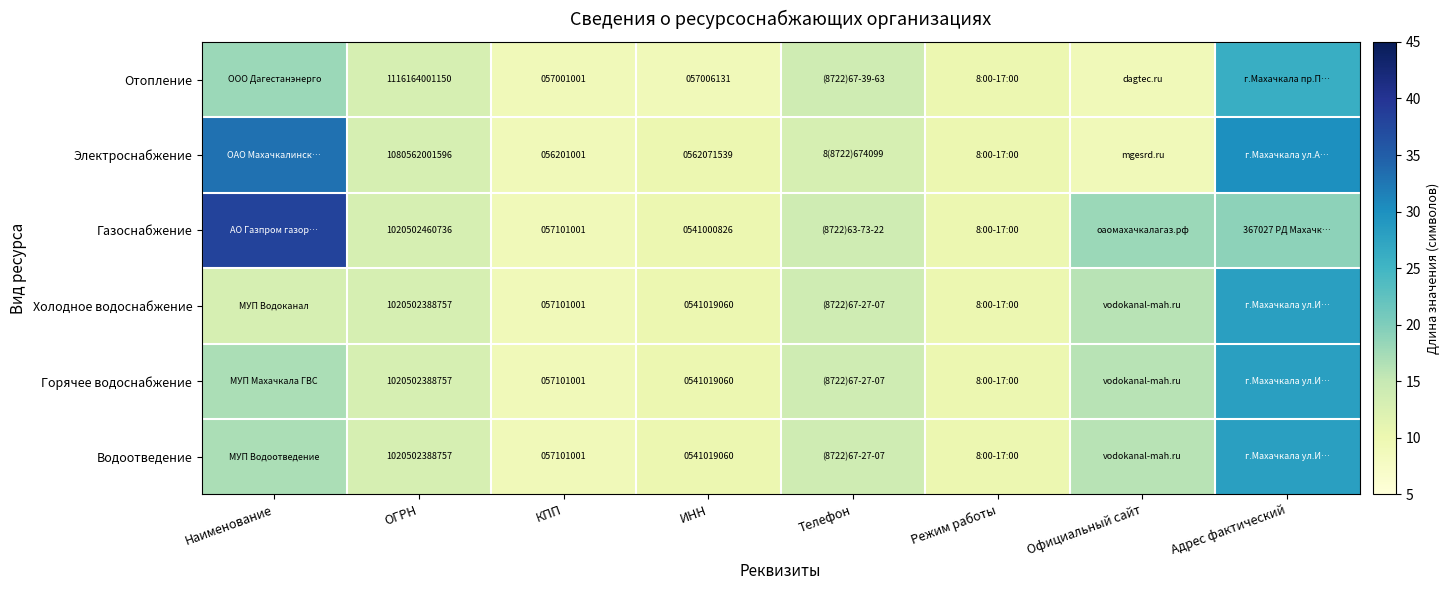

What is the lowest value of the Газоснабжение series?

9